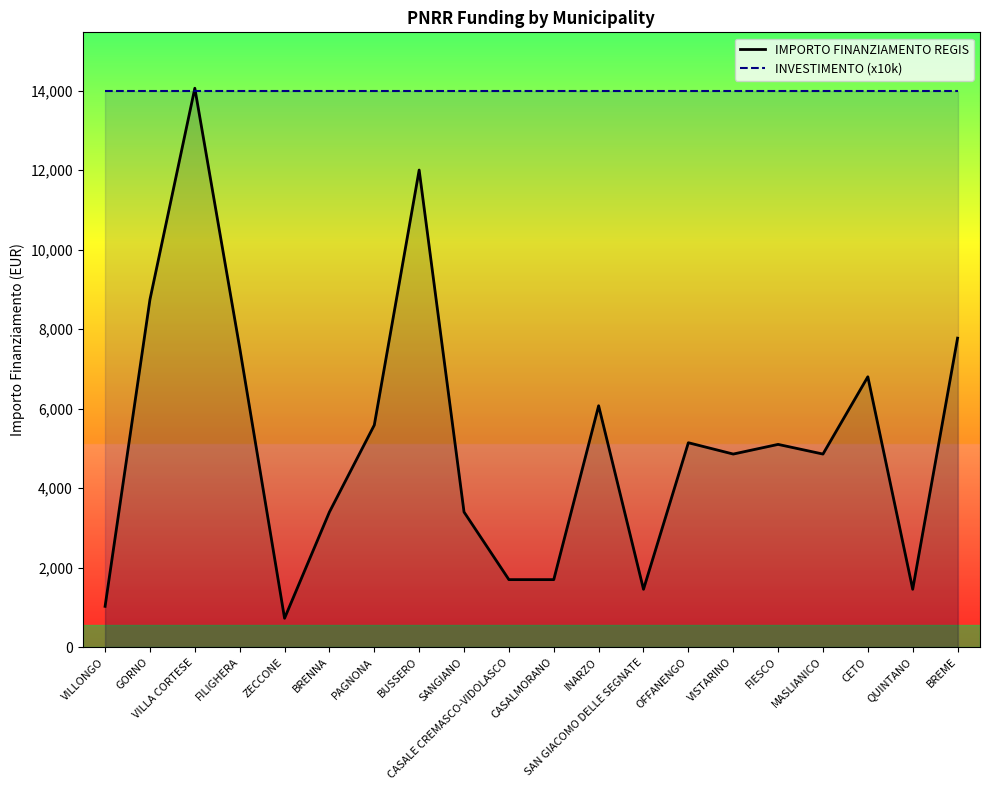

What is the ratio of the value at SANGIANO to the value at BREME?

0.4